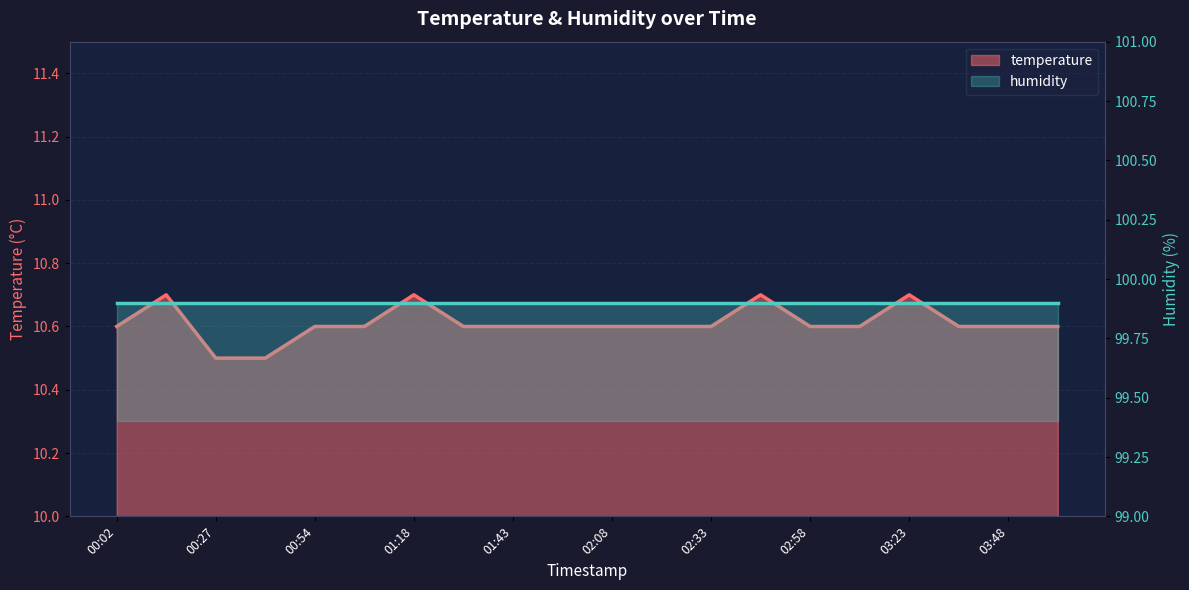

What is the difference between the values at 04:00 and 00:40?

0.1